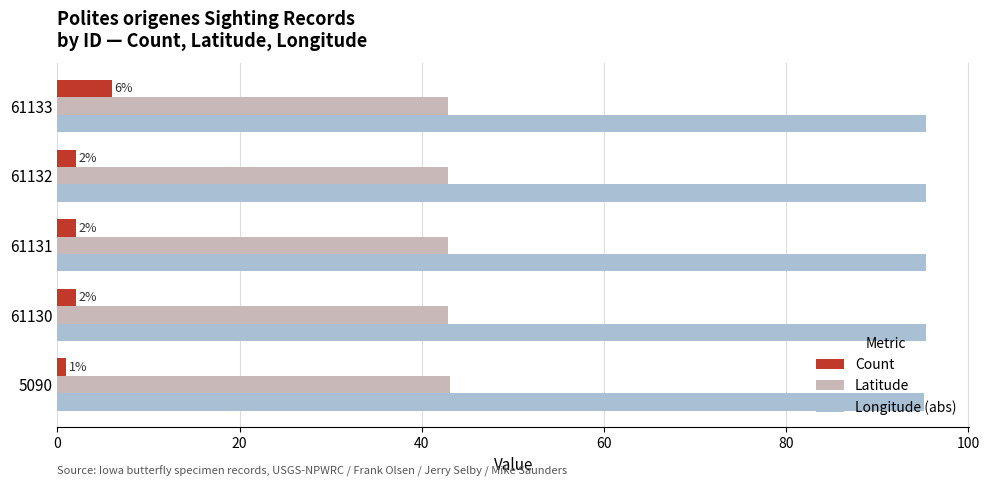

True or false: Count has a value of 2.0 at 61132.

True